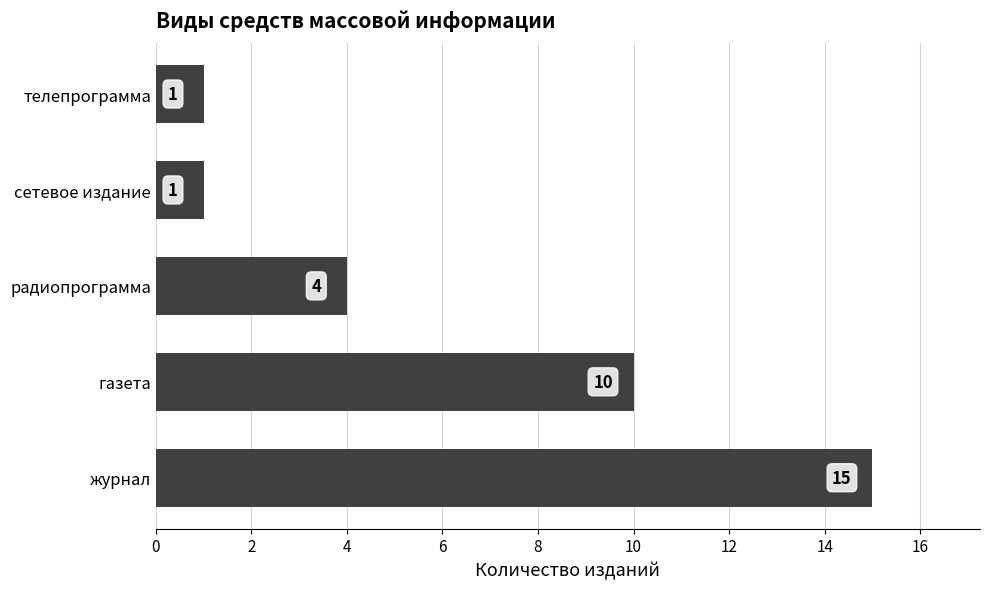

Where is the data nearest to the value 8?

газета